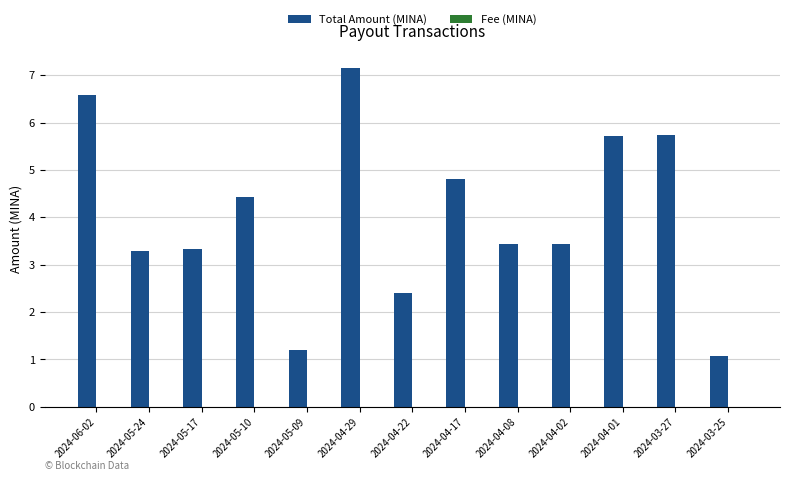

What is the total value across all series at 2024-03-27?

5.7